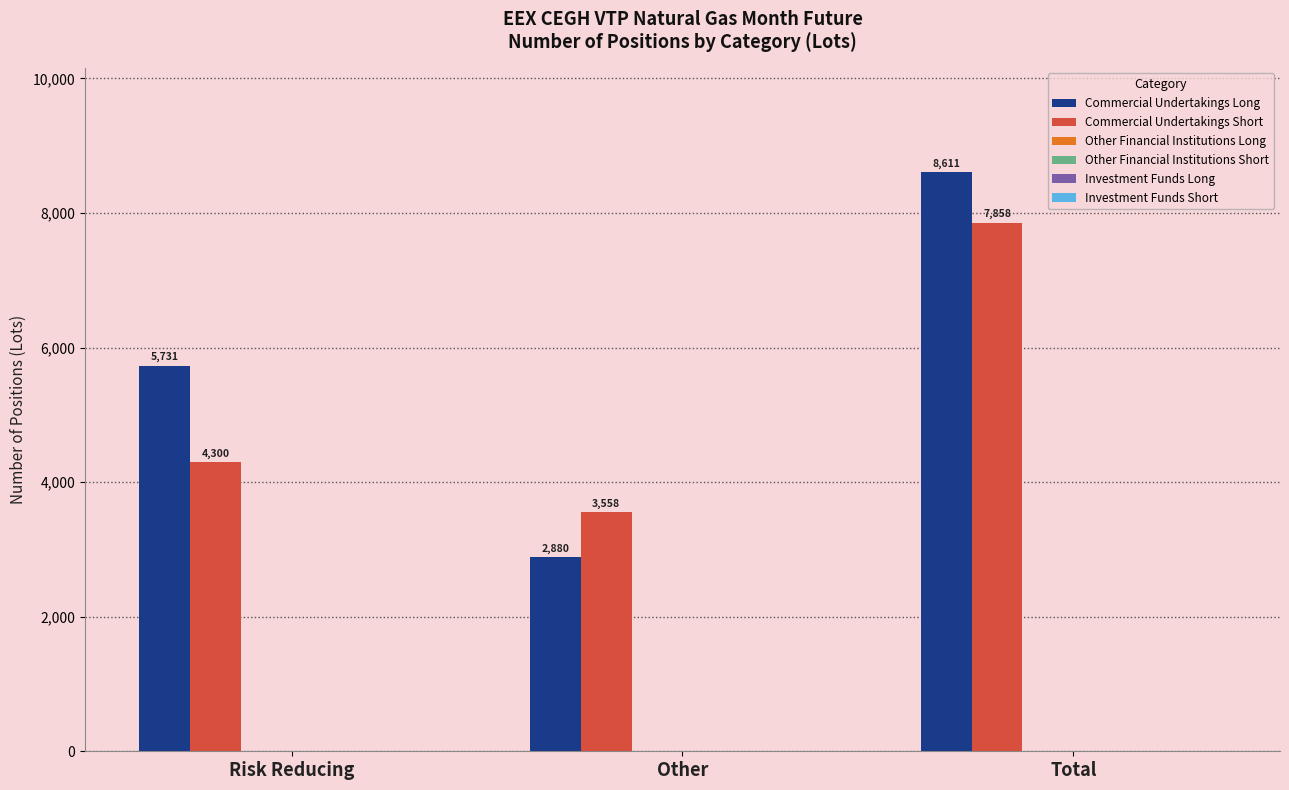

Which series has the largest total across all categories?

Commercial Undertakings Long